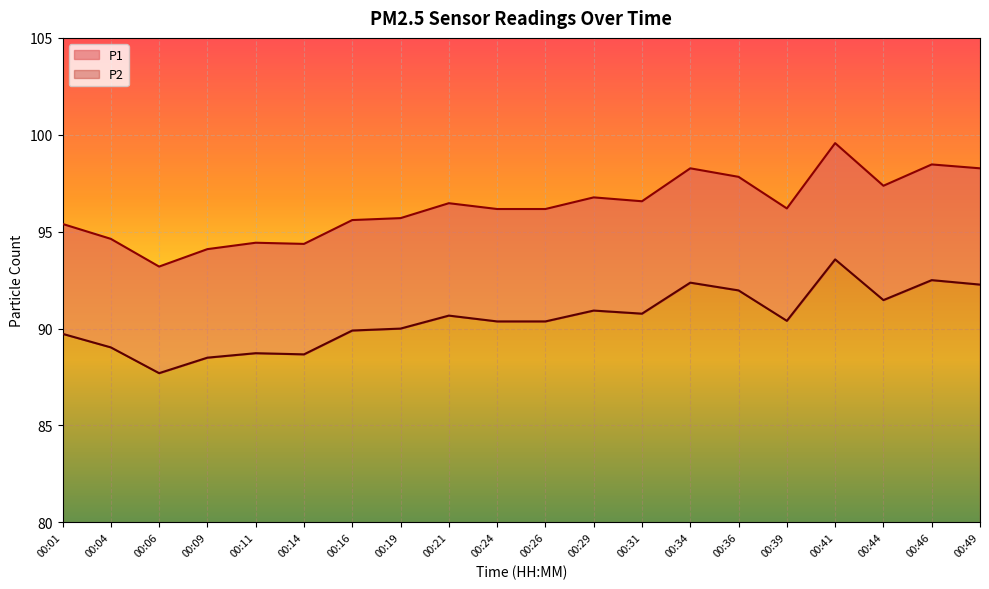

Reading right to left, what are all the values shown in this chart?

P1: 00:49=98.3	00:46=98.5	00:44=97.4	00:41=99.6	00:39=96.2	00:36=97.8	00:34=98.3	00:31=96.6	00:29=96.8	00:26=96.2	00:24=96.2	00:21=96.5	00:19=95.7	00:16=95.6	00:14=94.4	00:11=94.4	00:09=94.1	00:06=93.2	00:04=94.6	00:01=95.4
P2: 00:49=92.3	00:46=92.5	00:44=91.5	00:41=93.6	00:39=90.4	00:36=92.0	00:34=92.4	00:31=90.8	00:29=90.9	00:26=90.4	00:24=90.4	00:21=90.7	00:19=90.0	00:16=89.9	00:14=88.7	00:11=88.7	00:09=88.5	00:06=87.7	00:04=89.0	00:01=89.7